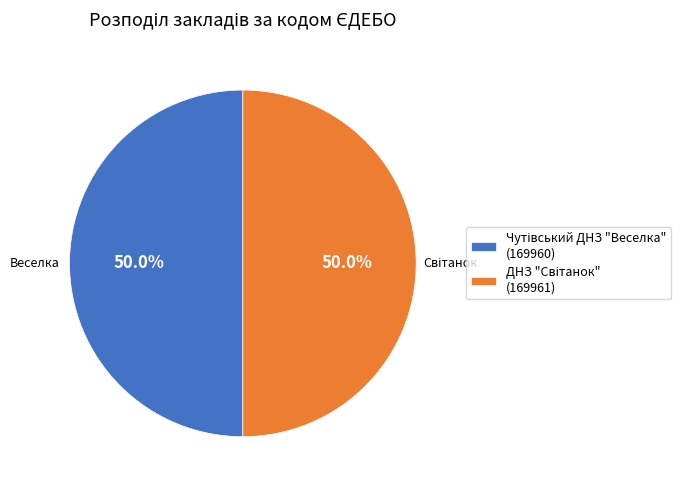

Count the number of slices in the pie.

2